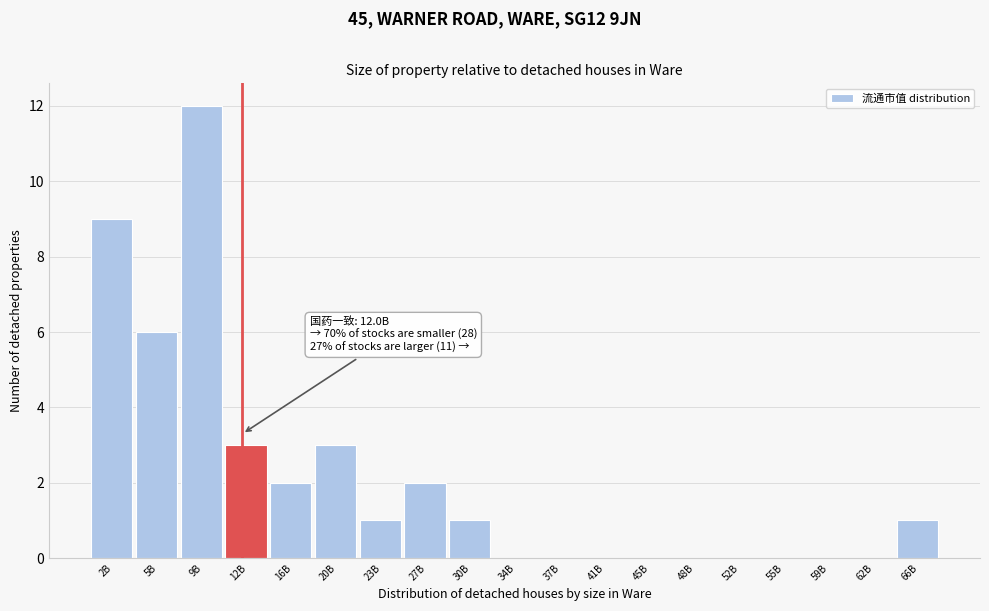

Reading left to right, list all the values displayed in this chart.

2B=9	5B=6	9B=12	12B=3	16B=2	20B=3	23B=1	27B=2	30B=1	34B=0	37B=0	41B=0	45B=0	48B=0	52B=0	55B=0	59B=0	62B=0	66B=1